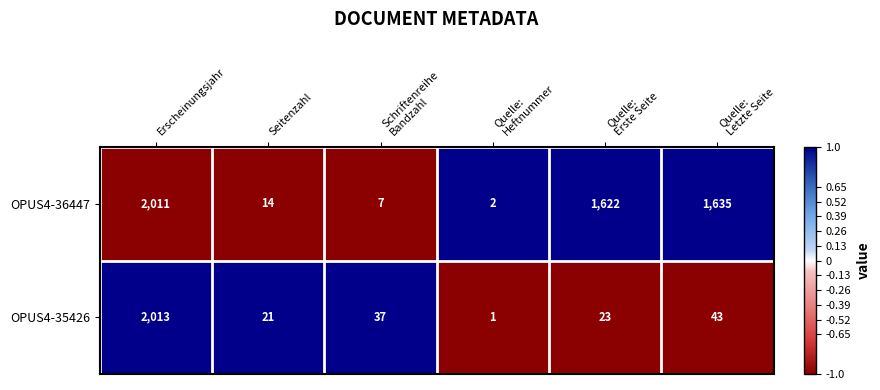

What is the greatest value displayed?

2013